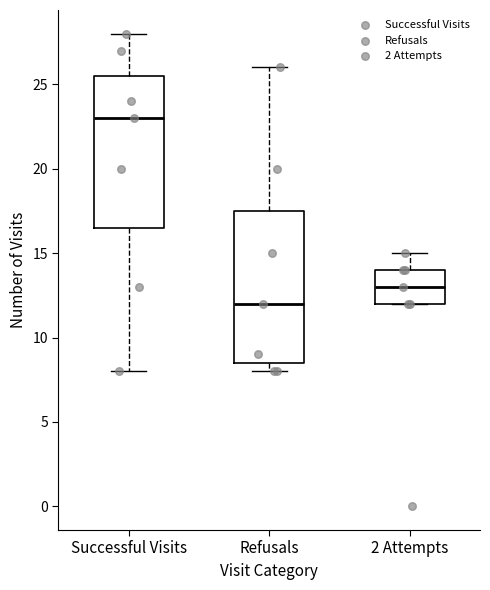

Which box has the lowest median line?

Refusals